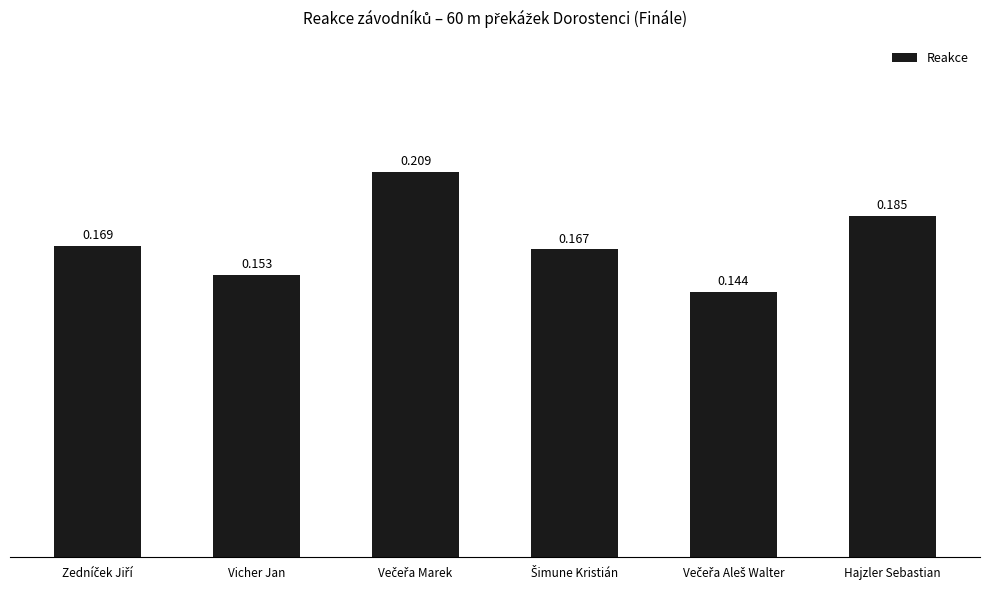

What is the label of the 5th bar from the right?

Vicher Jan